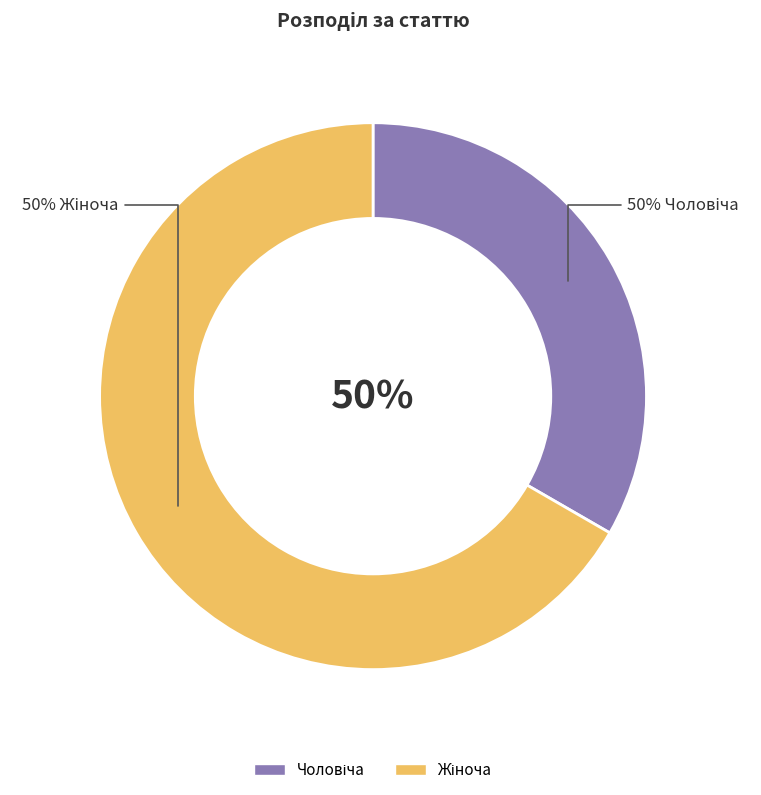

Do Жіноча and Чоловіча together represent more than half of the pie?

Yes